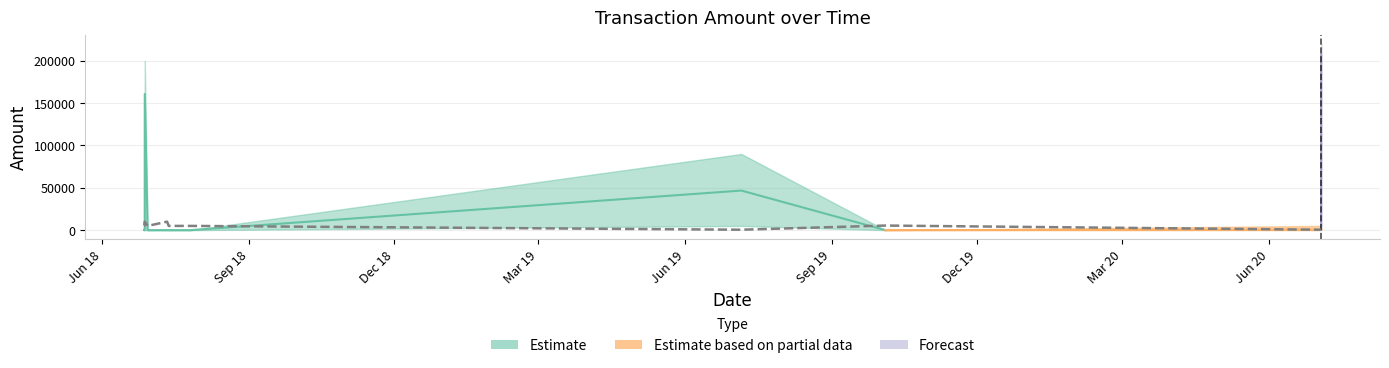

At which label is the value closest to 5250?

2019-10-04 14:30:44